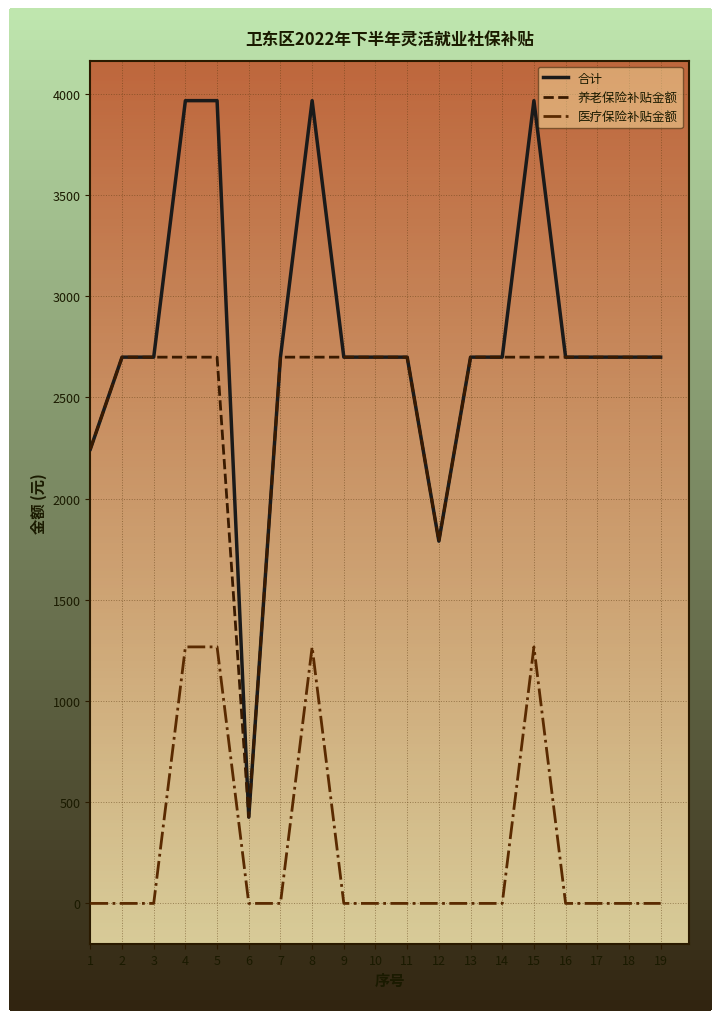

Reading left to right, transcribe all the data shown in this chart.

合计: 1=2244.4	2=2698.9	3=2698.9	4=3966.3	5=3966.3	6=426.3	7=2698.9	8=3966.3	9=2698.9	10=2698.9	11=2698.9	12=1789.9	13=2698.9	14=2698.9	15=3966.3	16=2698.9	17=2698.9	18=2698.9	19=2698.9
养老保险补贴金额: 1=2244.4	2=2698.9	3=2698.9	4=2698.9	5=2698.9	6=426.3	7=2698.9	8=2698.9	9=2698.9	10=2698.9	11=2698.9	12=1789.9	13=2698.9	14=2698.9	15=2698.9	16=2698.9	17=2698.9	18=2698.9	19=2698.9
医疗保险补贴金额: 1=0.0	2=0.0	3=0.0	4=1267.4	5=1267.4	6=0.0	7=0.0	8=1267.4	9=0.0	10=0.0	11=0.0	12=0.0	13=0.0	14=0.0	15=1267.4	16=0.0	17=0.0	18=0.0	19=0.0